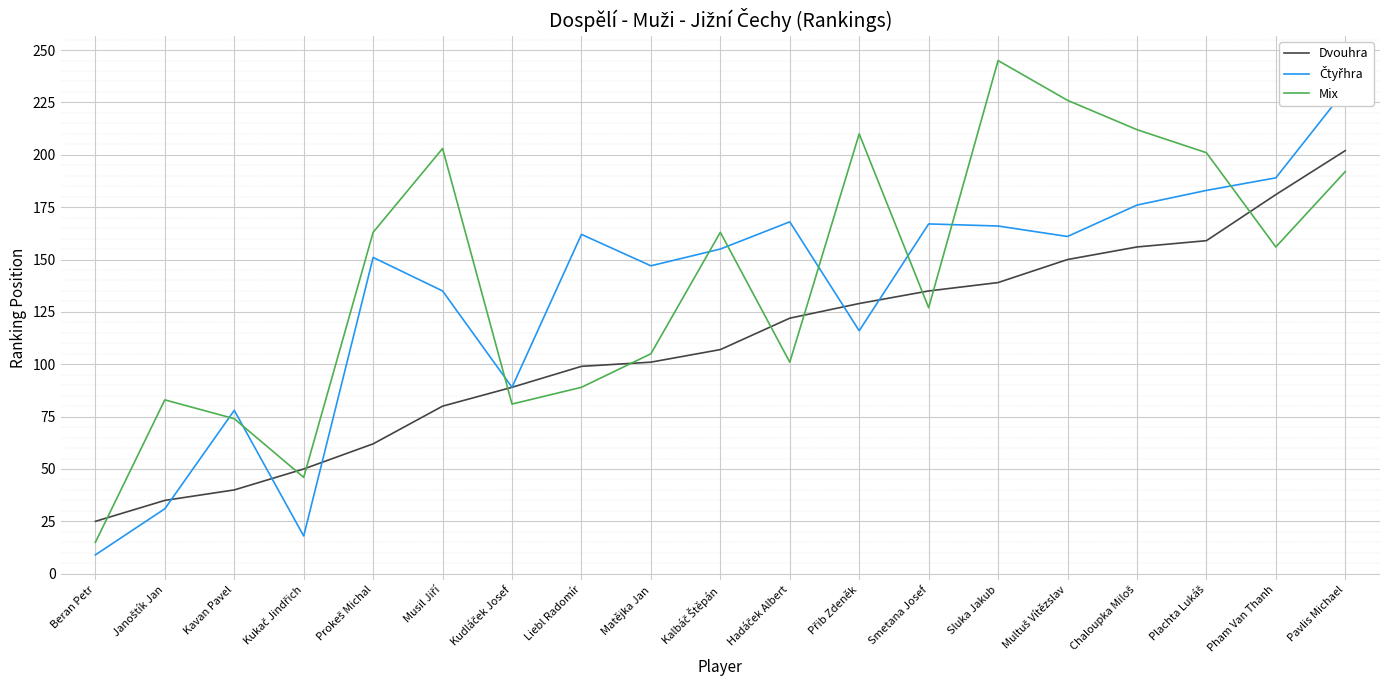

What is the difference between the Dvouhra values at Beran Petr and Musil Jiří?

55